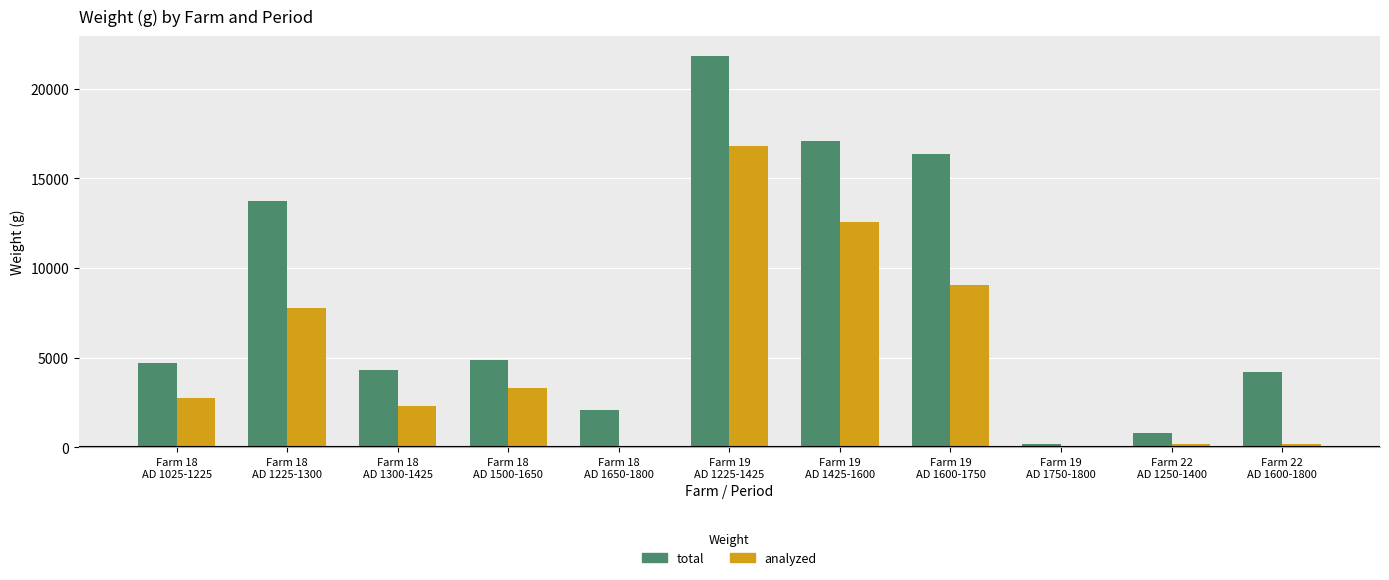

The value of analyzed at Farm 19
AD 1750-1800 is 0. True or false?

True